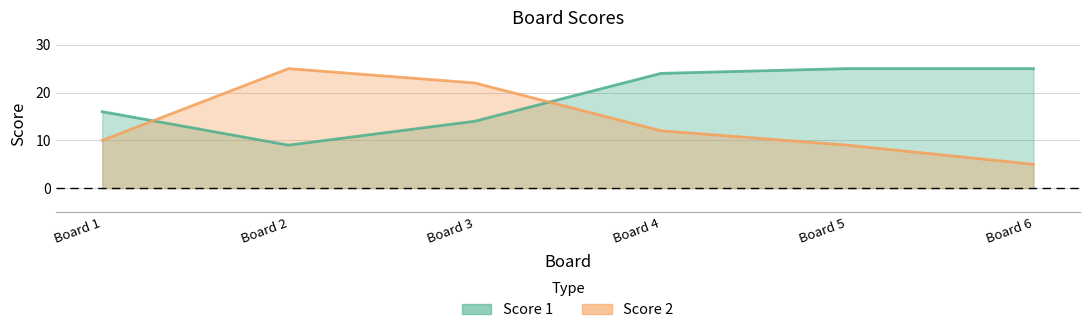

Which series changed the most between Board 2 and Board 5?

Score 1